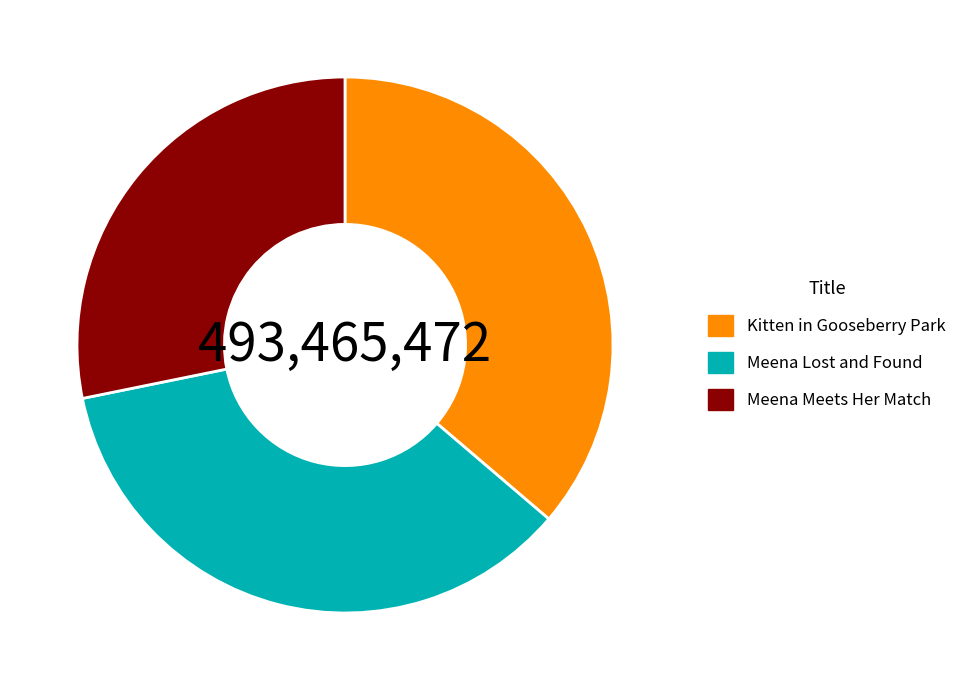

Which category has the smallest portion of the pie?

Meena Meets Her Match